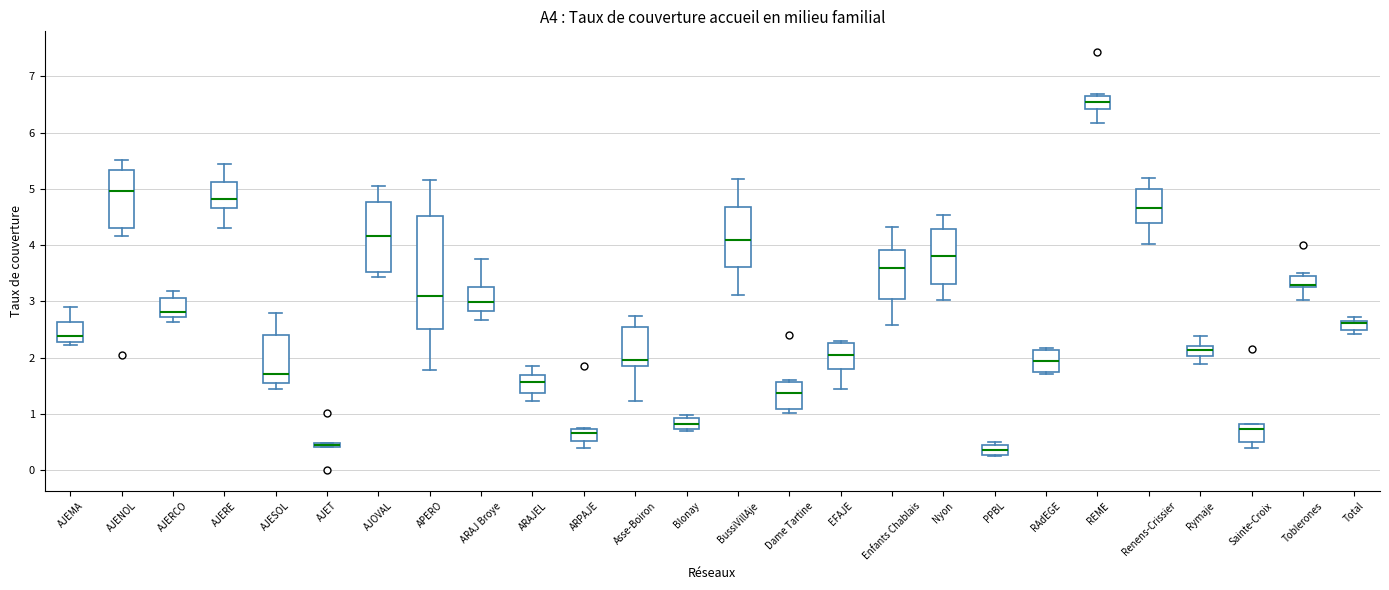

Comparing the boxes themselves (not the whiskers), which one is the tallest?

APERO